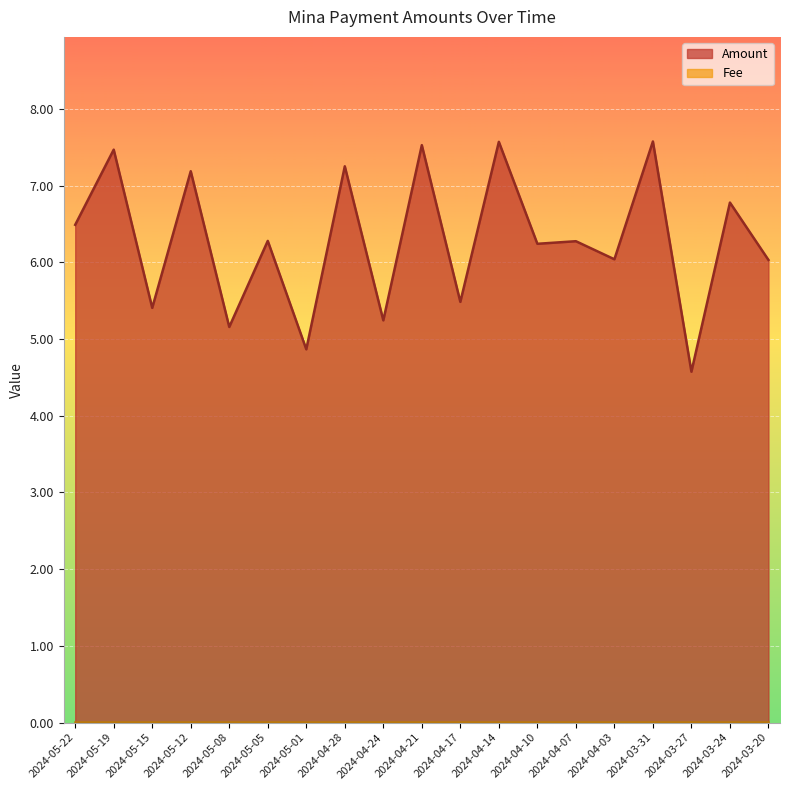

Rank the categories by value from highest to lowest.

2024-03-31, 2024-04-14, 2024-04-21, 2024-05-19, 2024-04-28, 2024-05-12, 2024-03-24, 2024-05-22, 2024-05-05, 2024-04-07, 2024-04-10, 2024-04-03, 2024-03-20, 2024-04-17, 2024-05-15, 2024-04-24, 2024-05-08, 2024-05-01, 2024-03-27